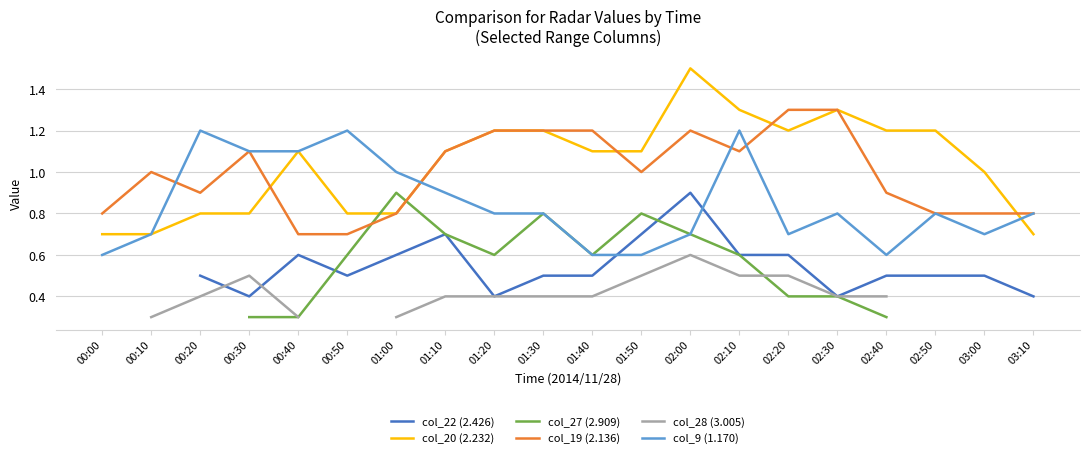

Which category has the highest value in the col_20 (2.232) series?

02:00